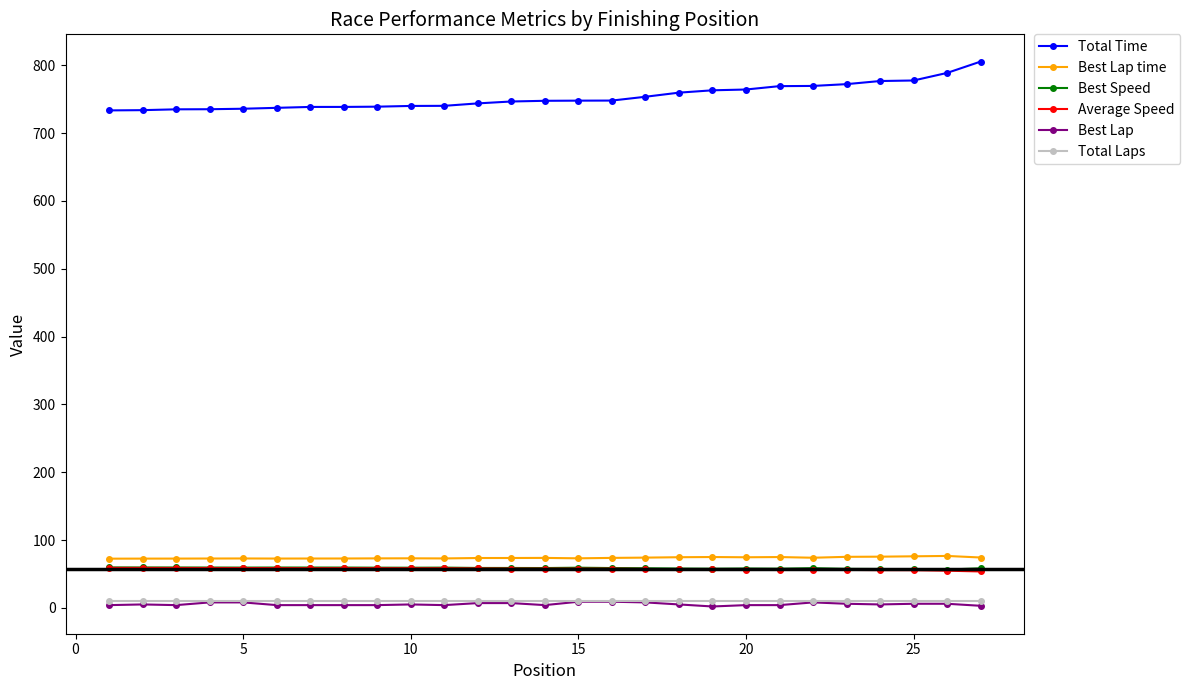

Which series has the largest total across all categories?

Total Time